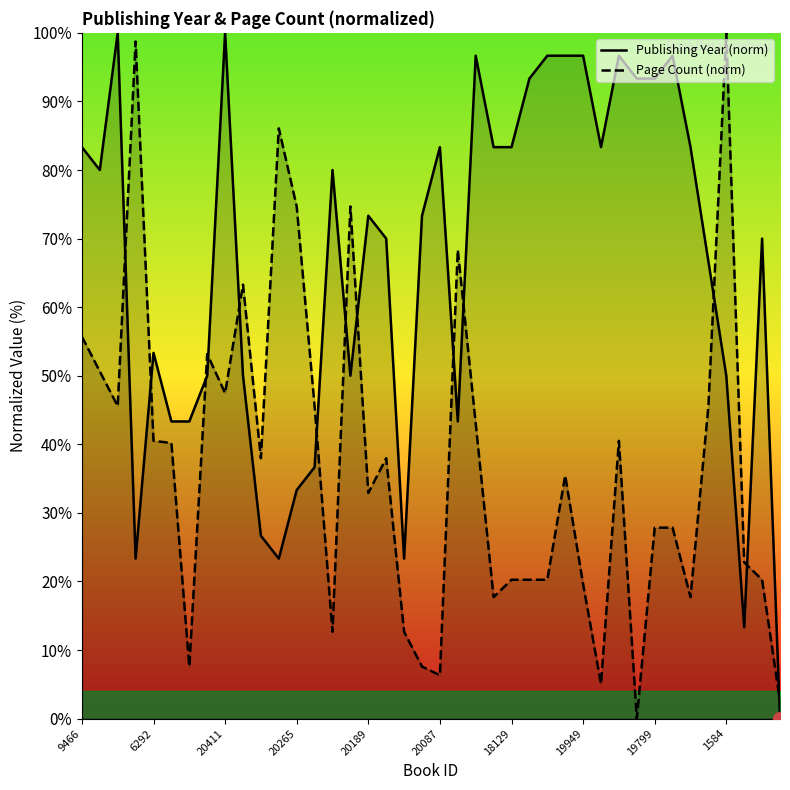

True or false: Publishing Year (norm) and Page Count (norm) intersect in this chart.

True